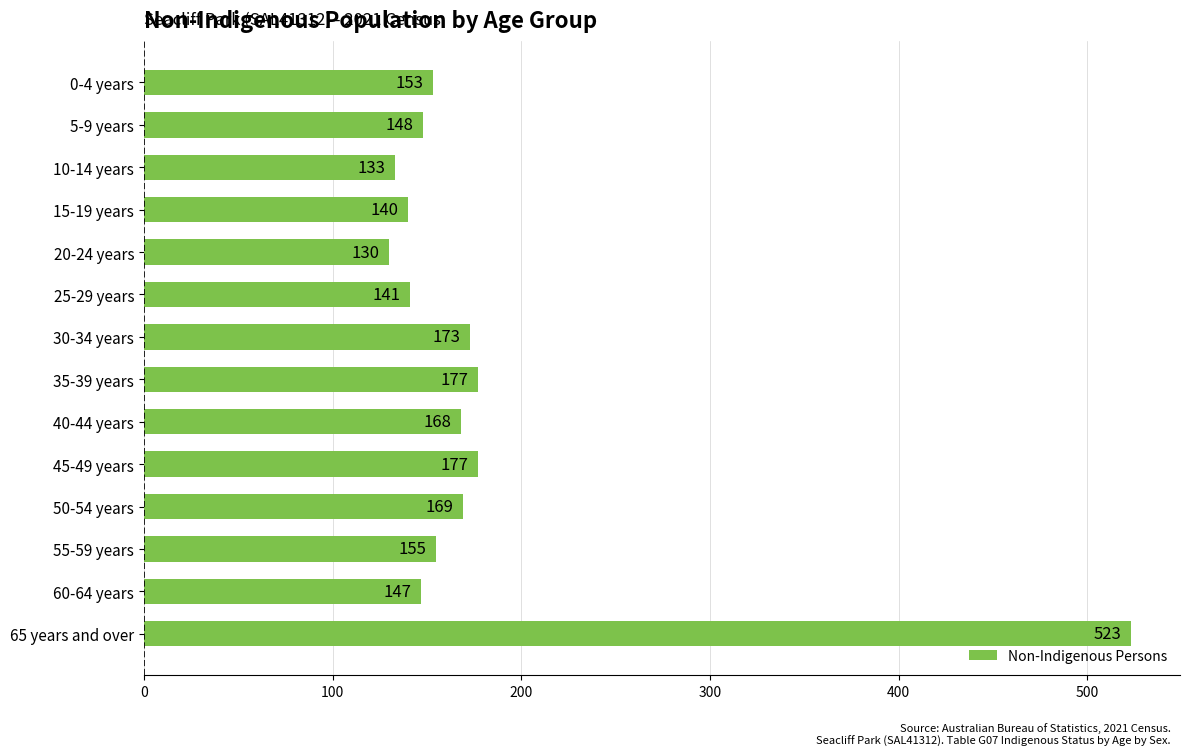

Between 65 years and over and 30-34 years, which is larger?

65 years and over